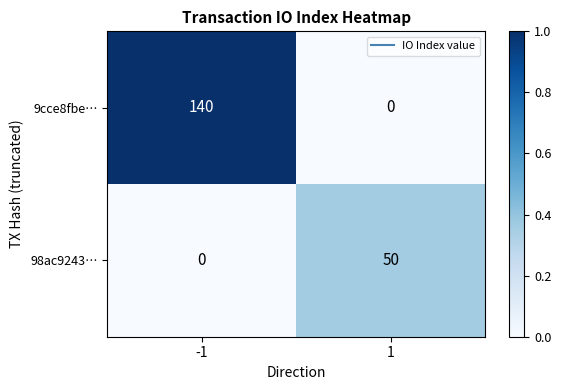

Between -1 and 1, which series saw the biggest shift?

9cce8fbe…